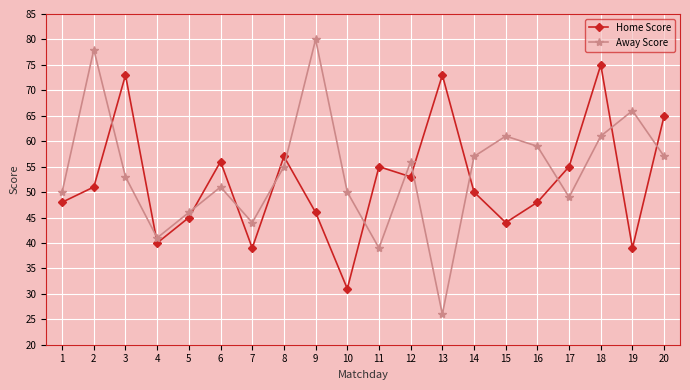

Is it true that Home Score equals 41 at 10?

False